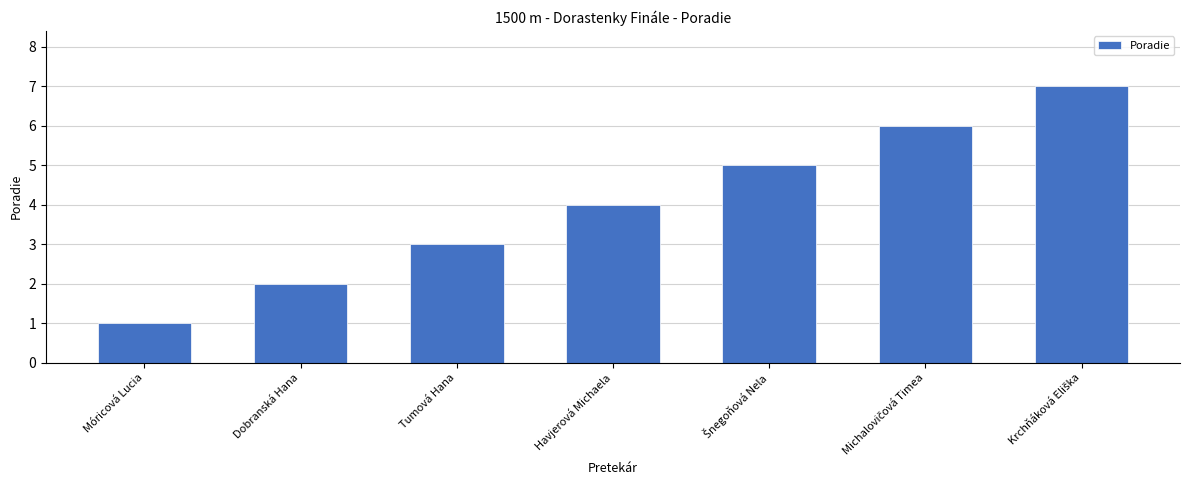

What is the label of the 3rd bar from the left?

Tumová Hana